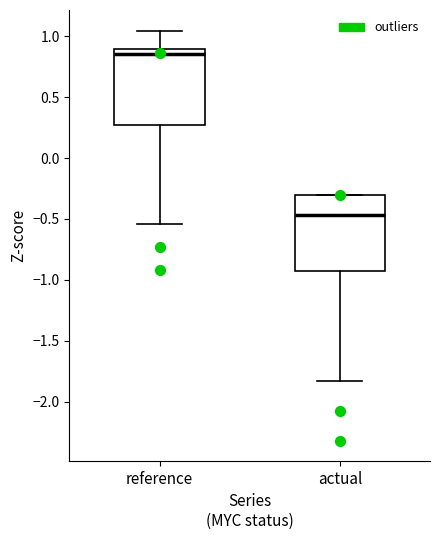

Reading left to right, transcribe this box plot: for each box, give where its median line is, the range the box spans, and where its two whiskers end, as read against the y-axis. The values are not printed on the chart, so give them approximately, as read against the axis.

reference: median 0.85, box 0.25 to 0.90, whiskers -0.55 to 1.05
actual: median -0.45, box -0.95 to -0.30, whiskers -1.85 to -0.30